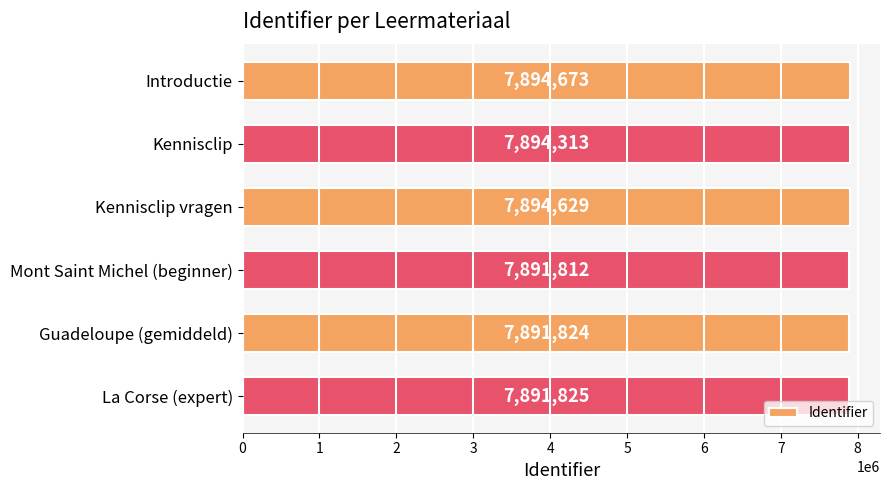

Reading top to bottom, what are all the values shown in this chart?

7894673	7894313	7894629	7891812	7891824	7891825